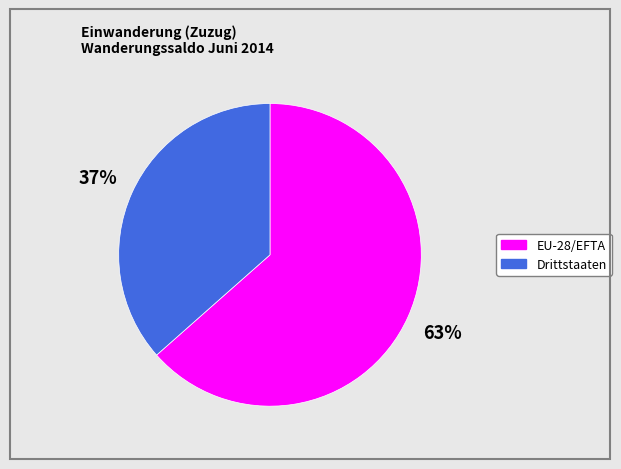

Which slice is the largest?

EU-28/EFTA